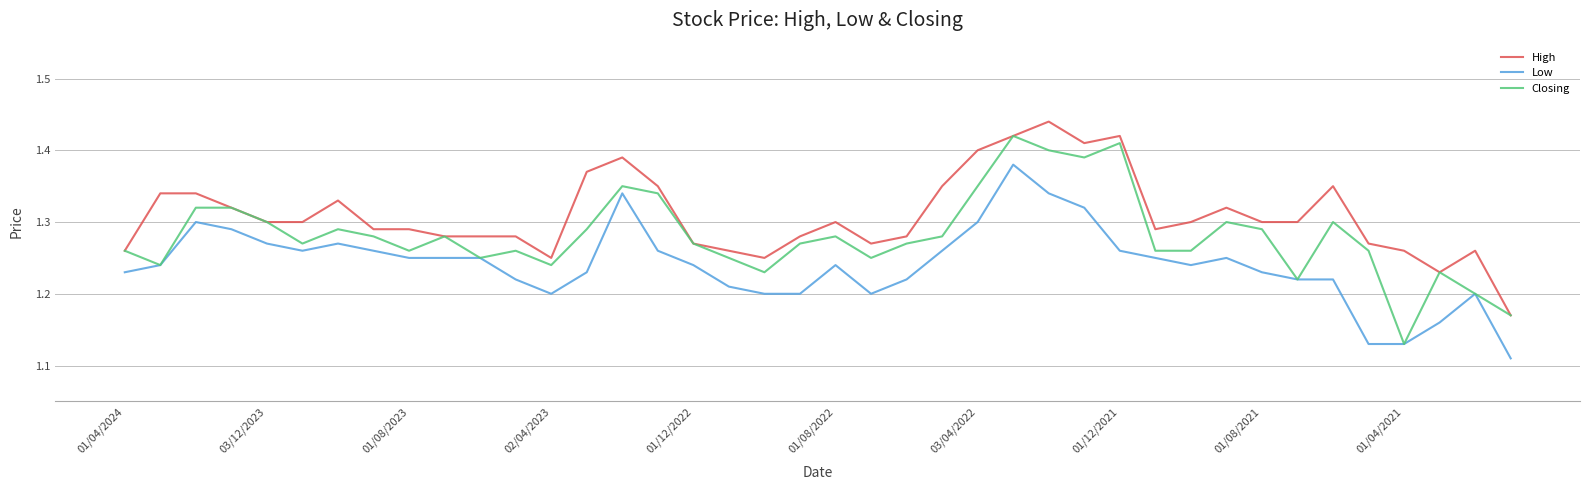

Which series has the largest total across all categories?

High